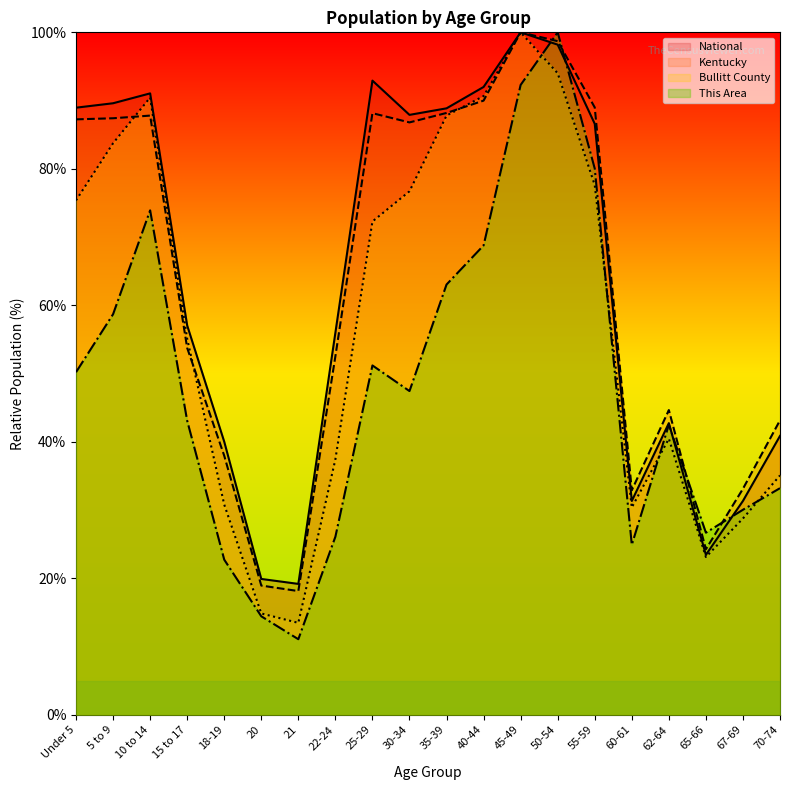

Does the chart display data point markers on the line(s)?

No